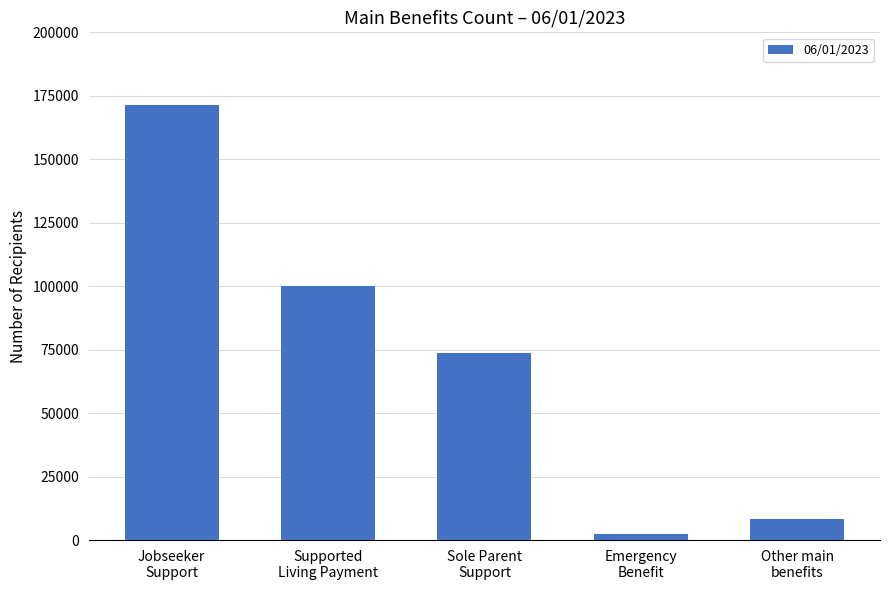

Reading left to right, list all the values displayed in this chart.

Jobseeker
Support=171522	Supported
Living Payment=99909	Sole Parent
Support=73662	Emergency
Benefit=2301	Other main
benefits=8337